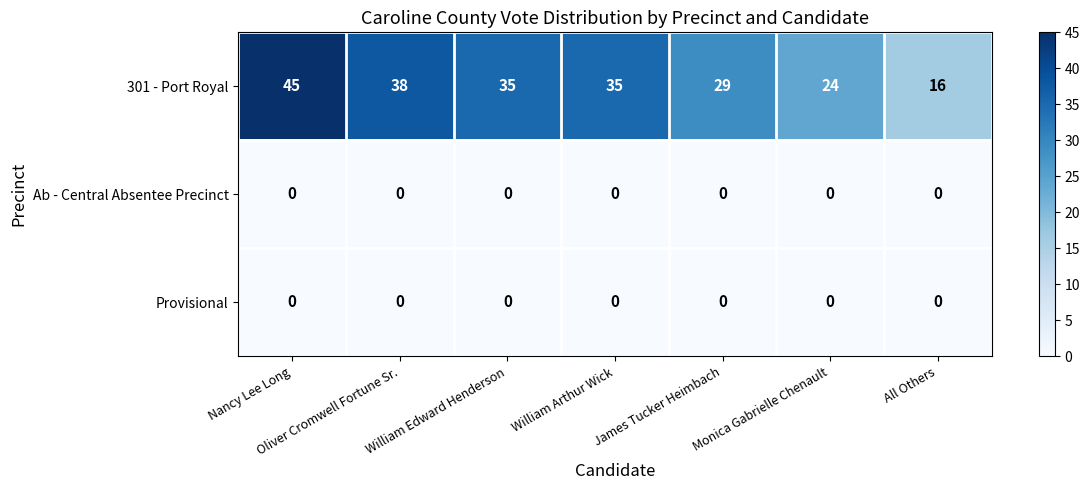

What is the difference between the second highest and minimum values in the 301 - Port Royal series?

22